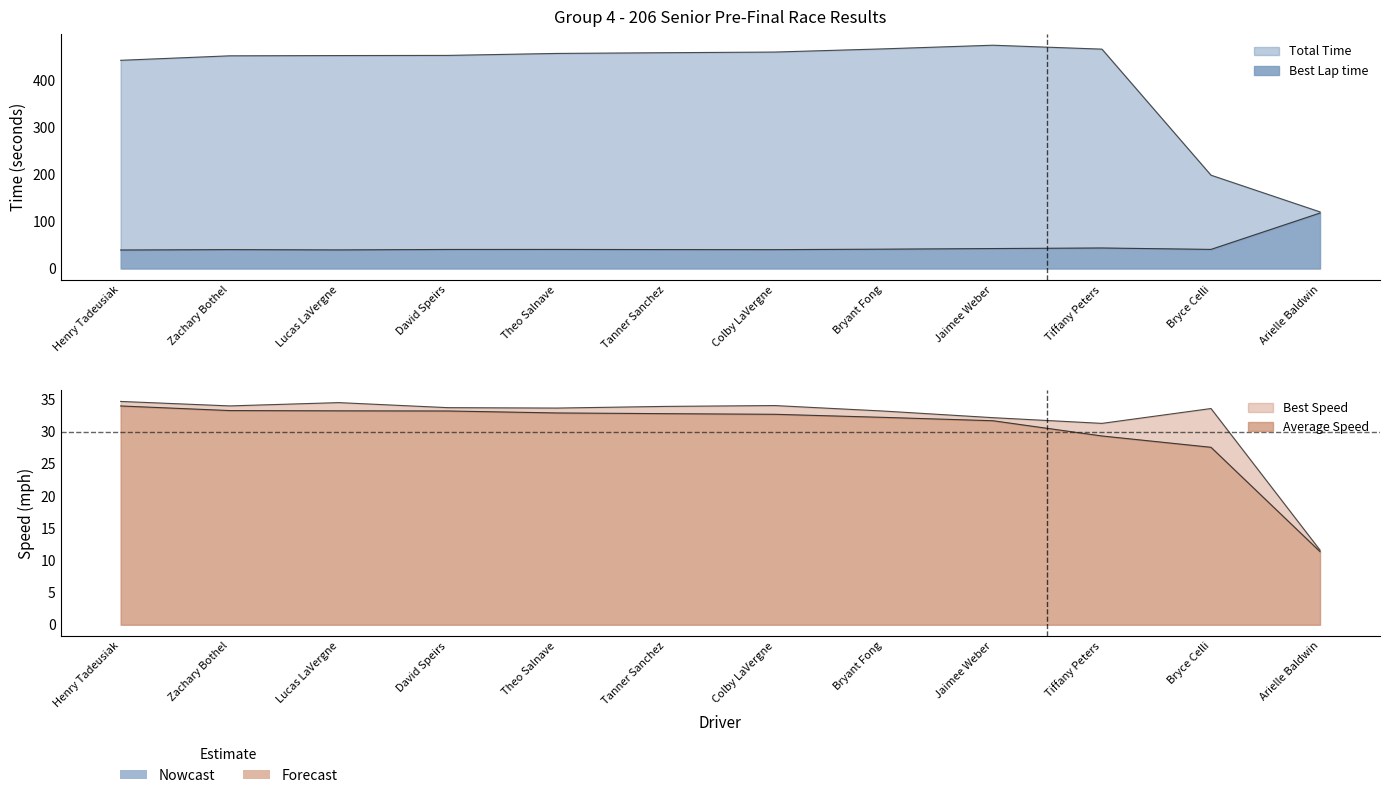

How many data points in Average Speed are above 32?

8